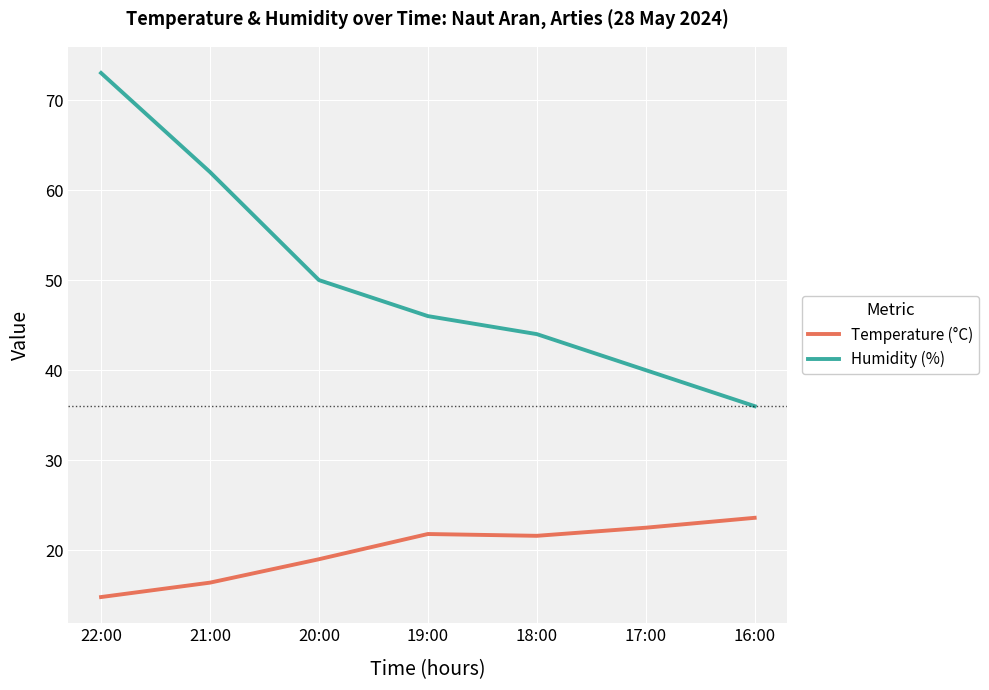

True or false: Temperature (°C) and Humidity (%) cross at least once.

False